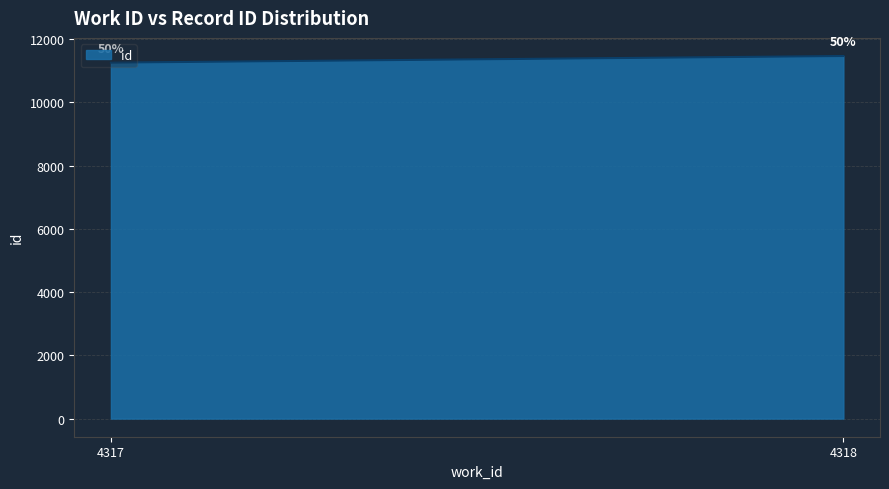

True or false: the data shows 17019.1 at 4318.

False